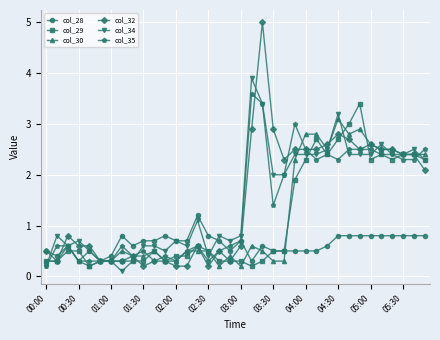

What is the value of the col_30 point at the 36th from the left?

2.4